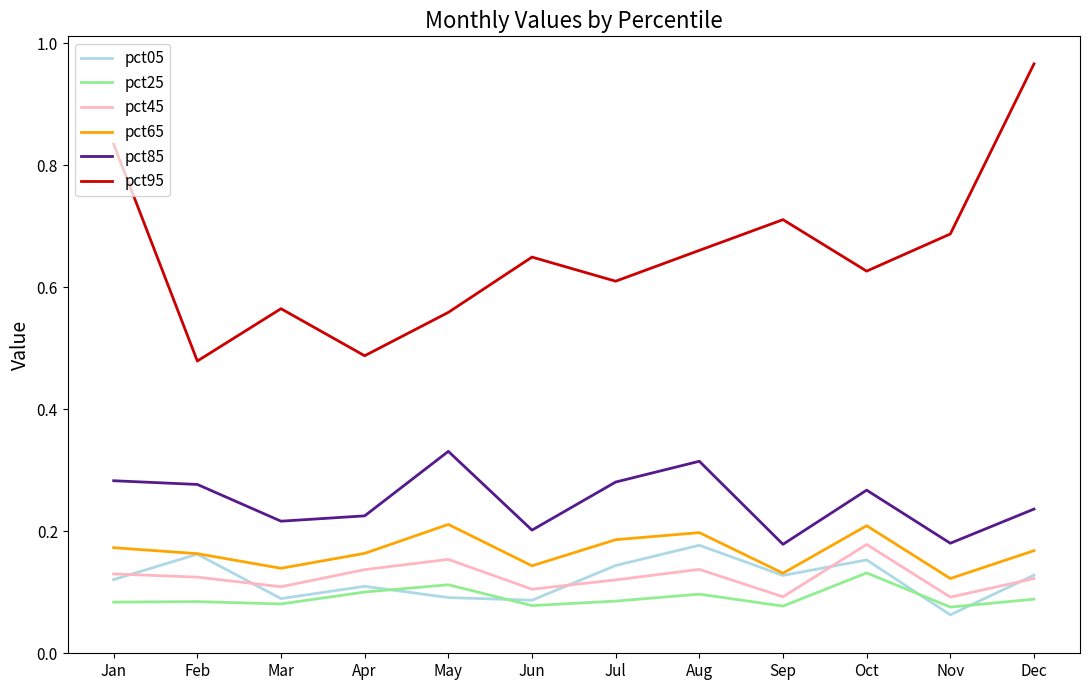

How many distinct data groups are displayed?

6